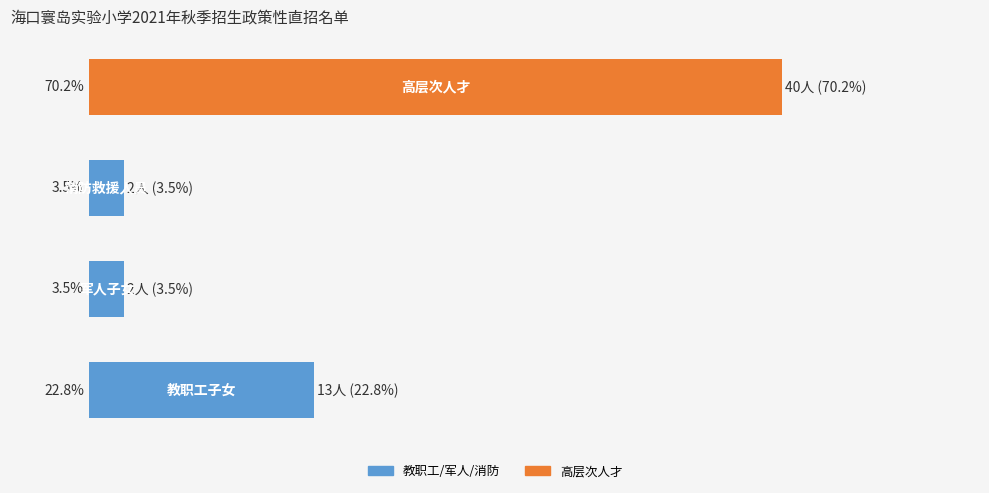

Does the chart contain any negative values?

No